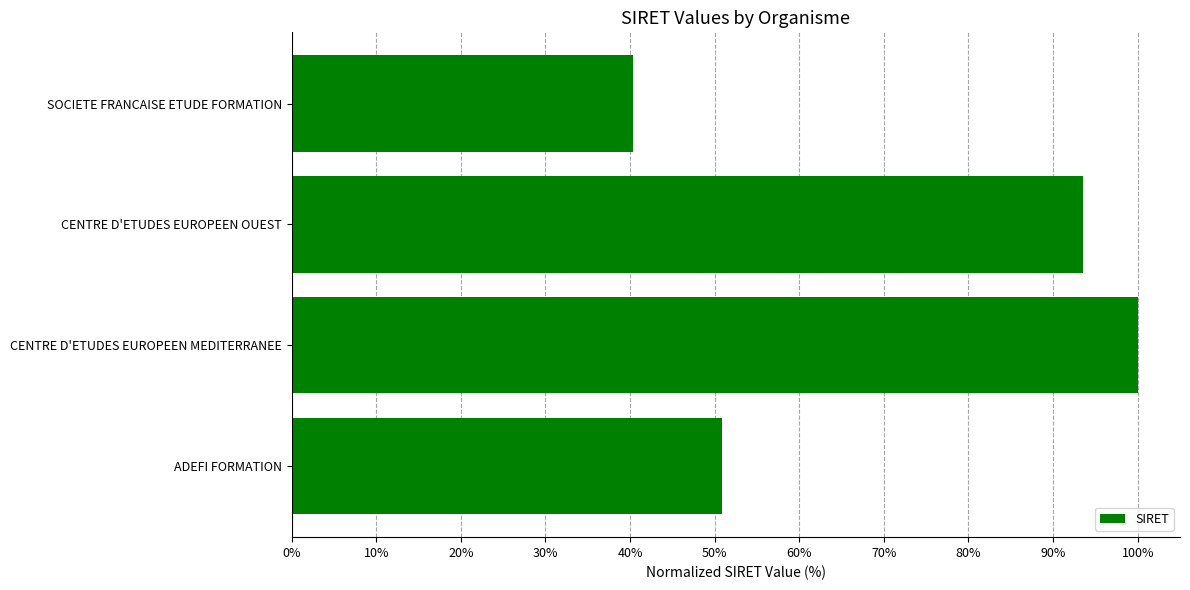

Approximately how many times larger is the value at CENTRE D'ETUDES EUROPEEN OUEST compared to SOCIETE FRANCAISE ETUDE FORMATION?

2.3